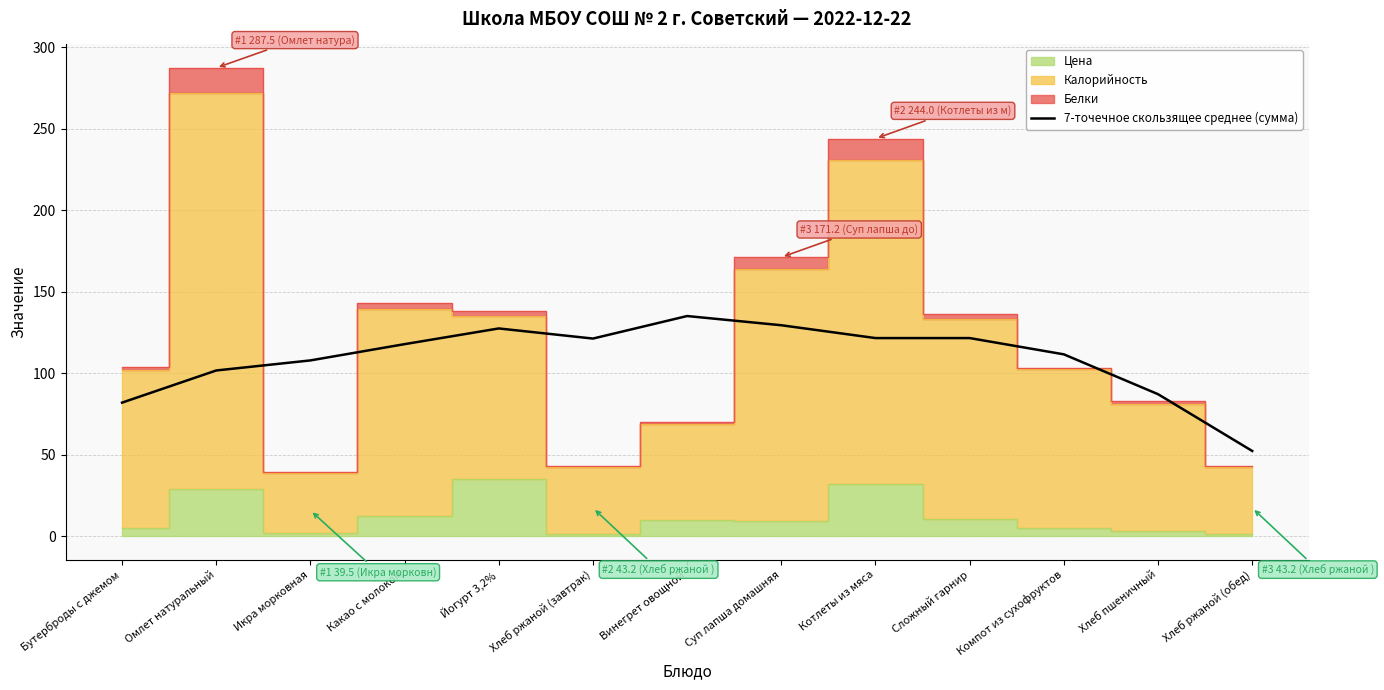

How many data points are less than 117?

6